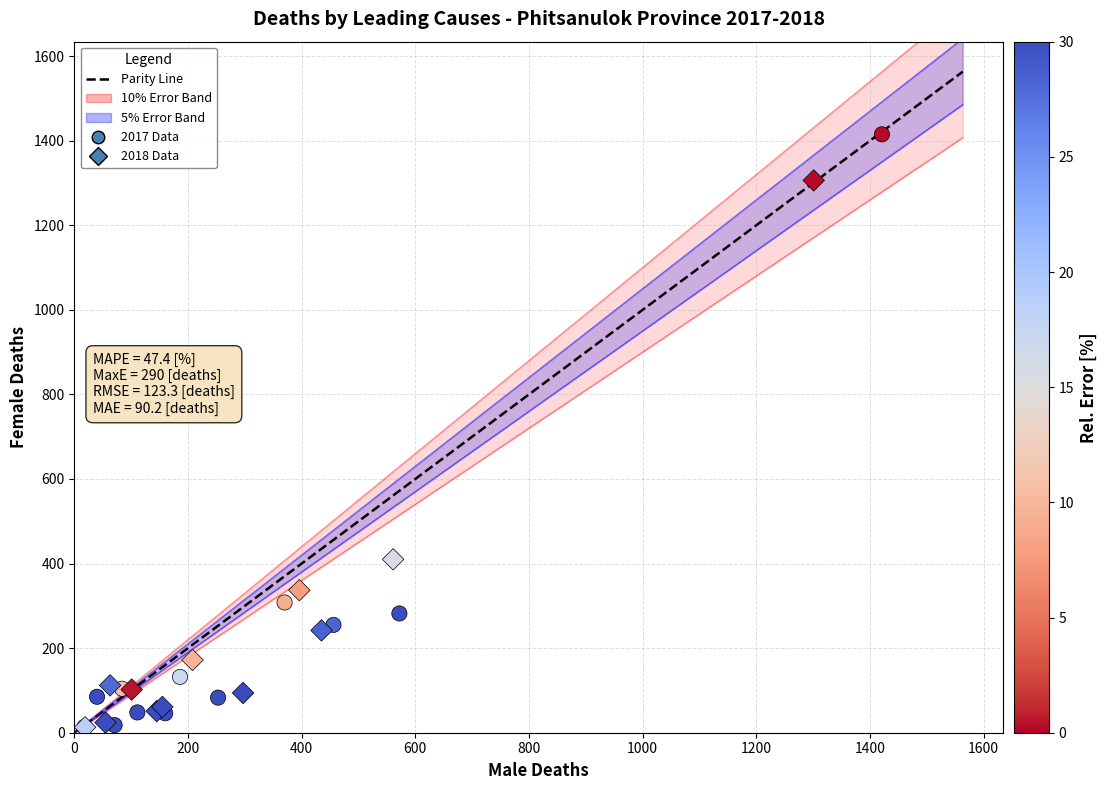

Which series has the widest spread of Y values?

2017 Data